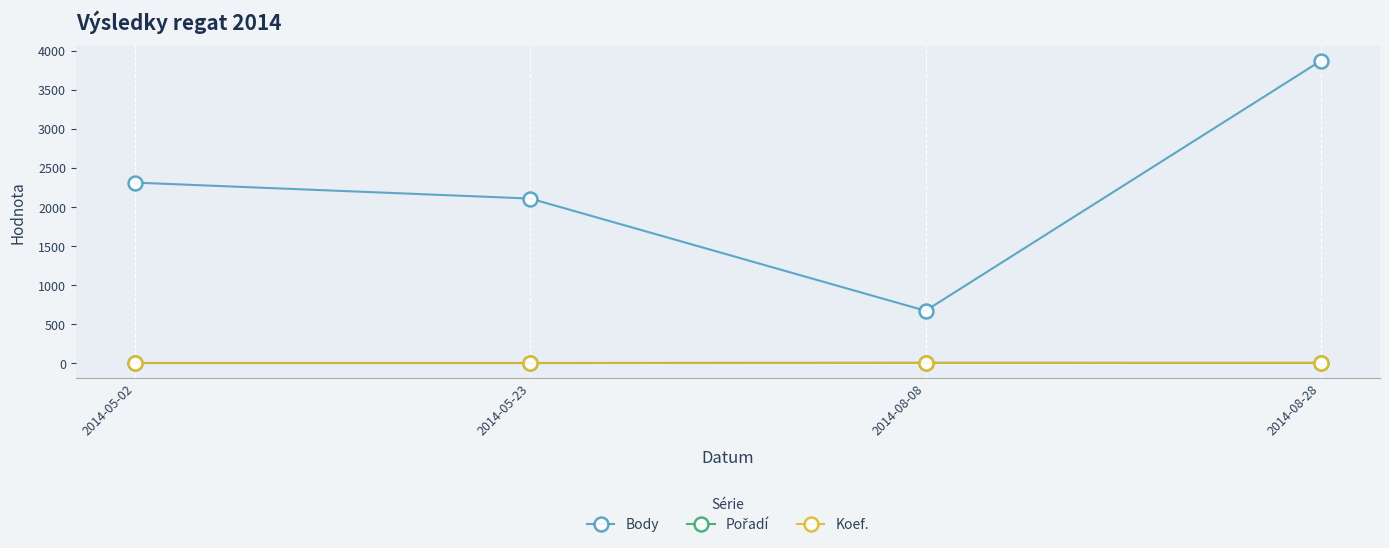

How many distinct data groups are displayed?

3